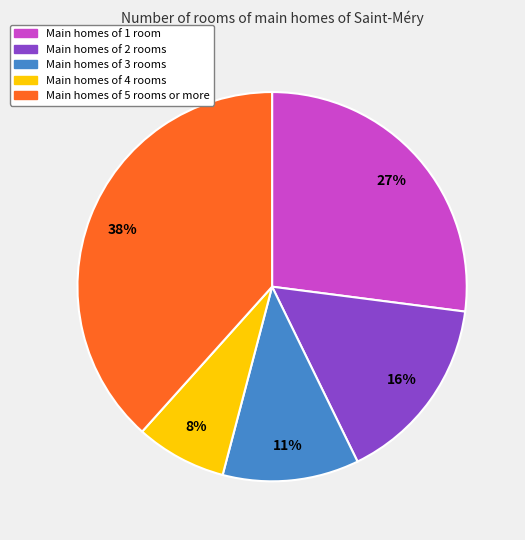

Count the number of slices in the pie.

5